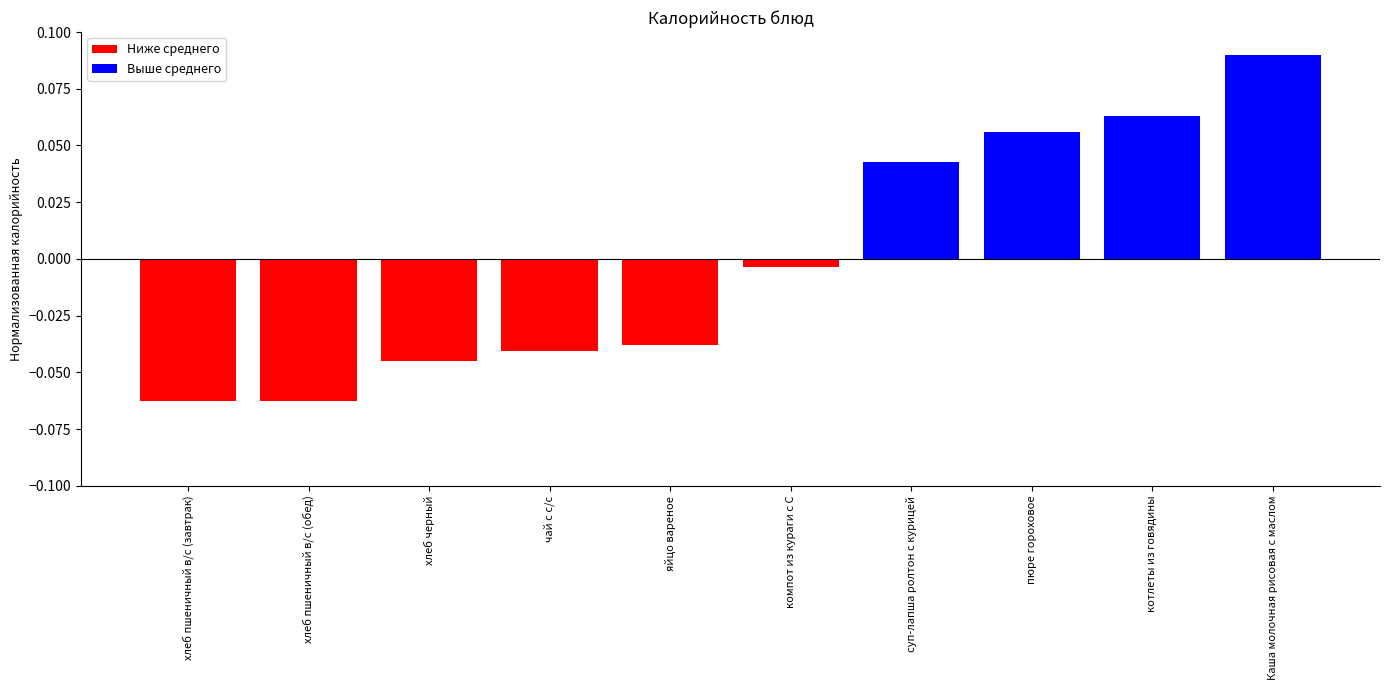

What is the label of the 1st bar from the left?

хлеб пшеничный в/с (завтрак)